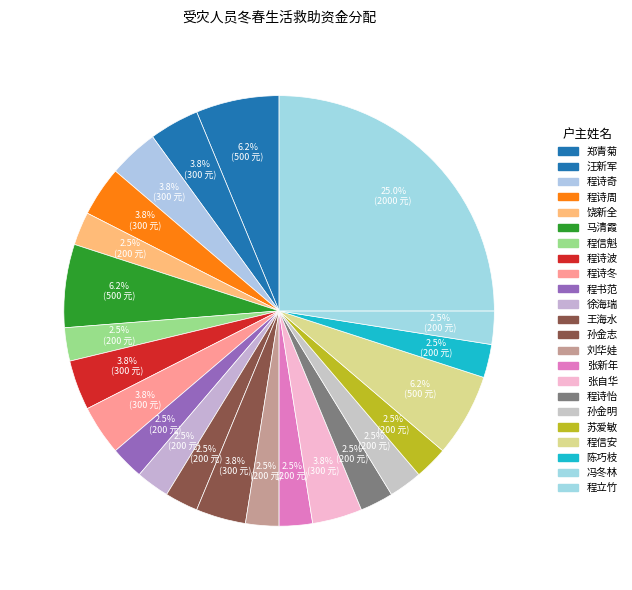

Does 刘华娃 represent more than half of the total?

No